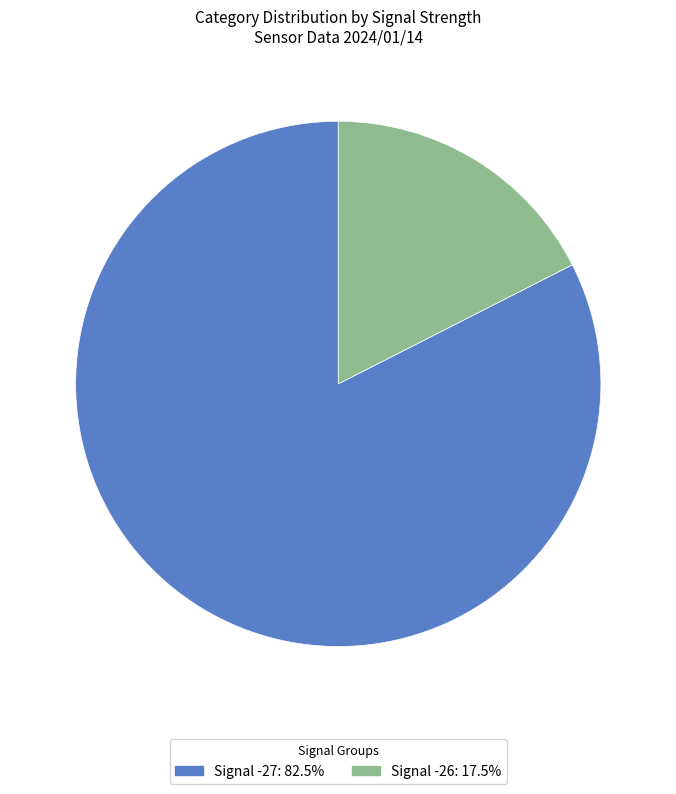

Is there any slice that represents more than half of the pie?

Yes